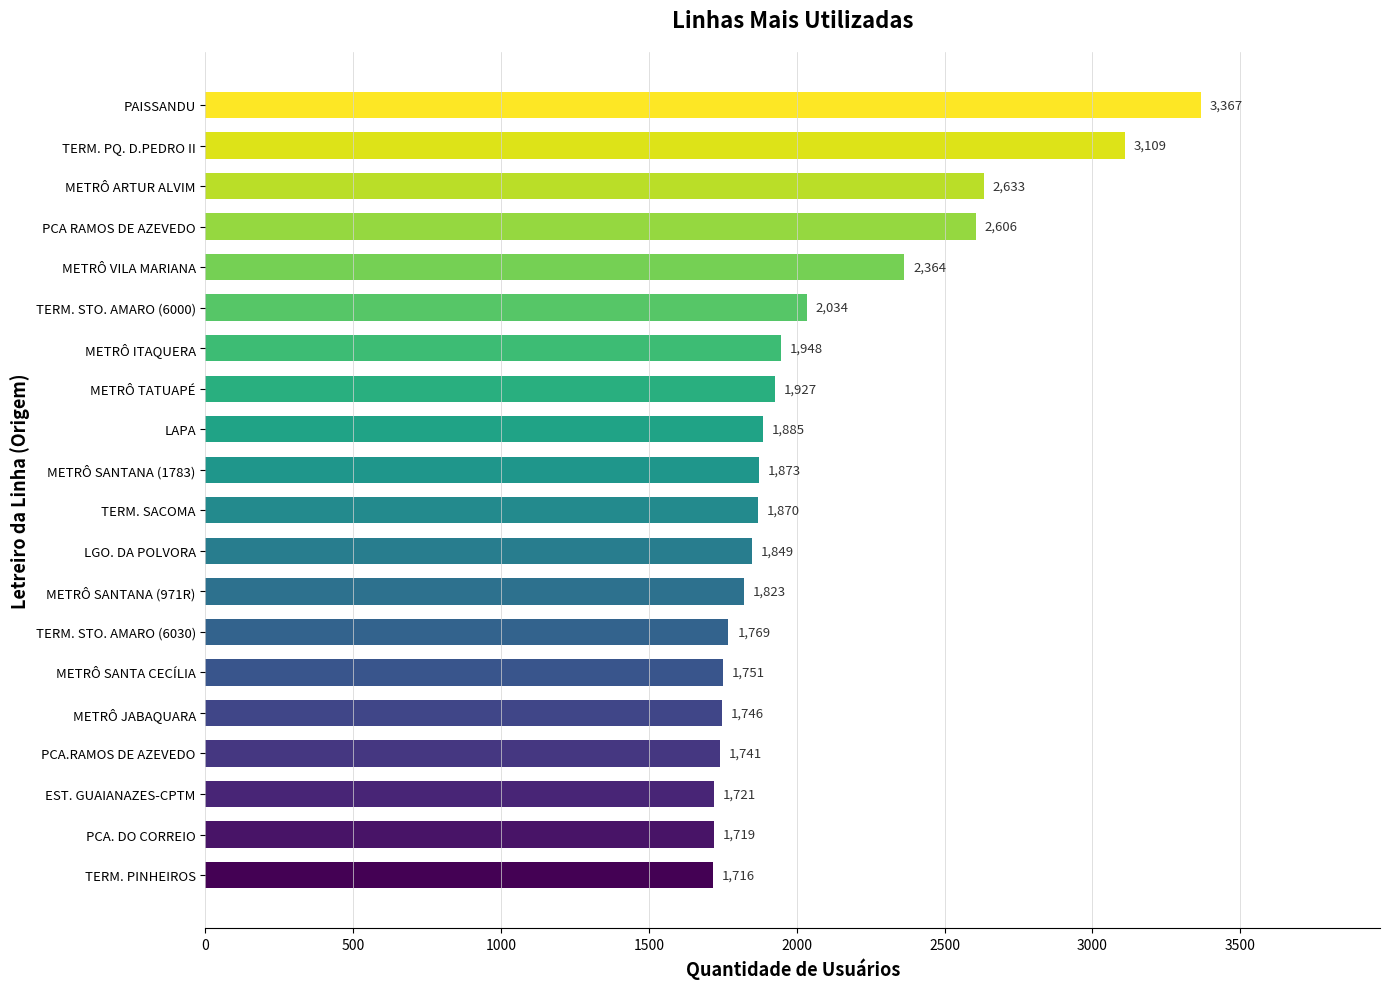

True or false: the data shows 2606 at PCA RAMOS DE AZEVEDO.

True